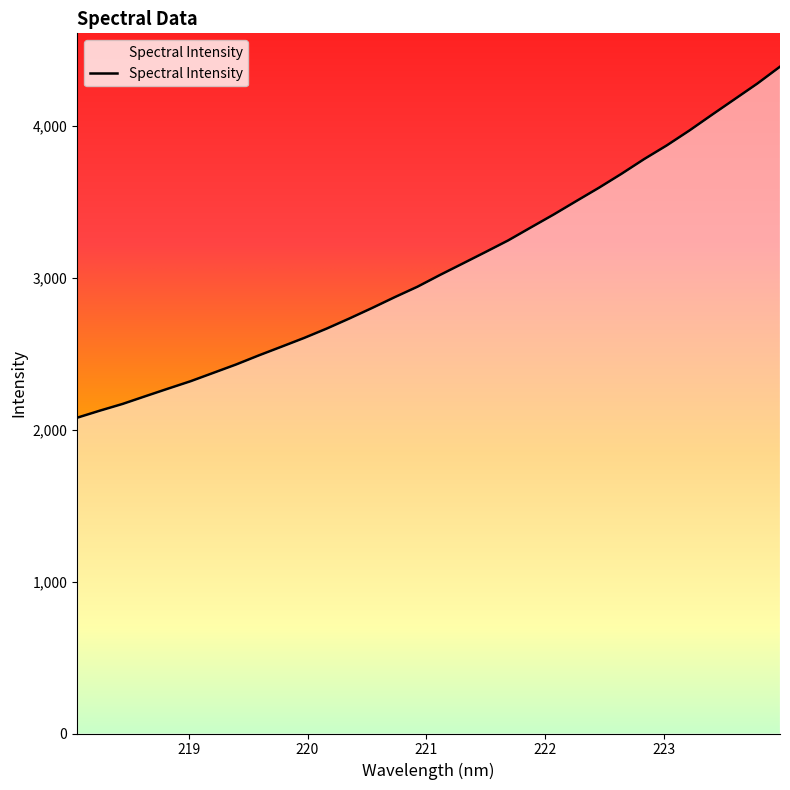

Where does the data first go above 3017?

221.1174